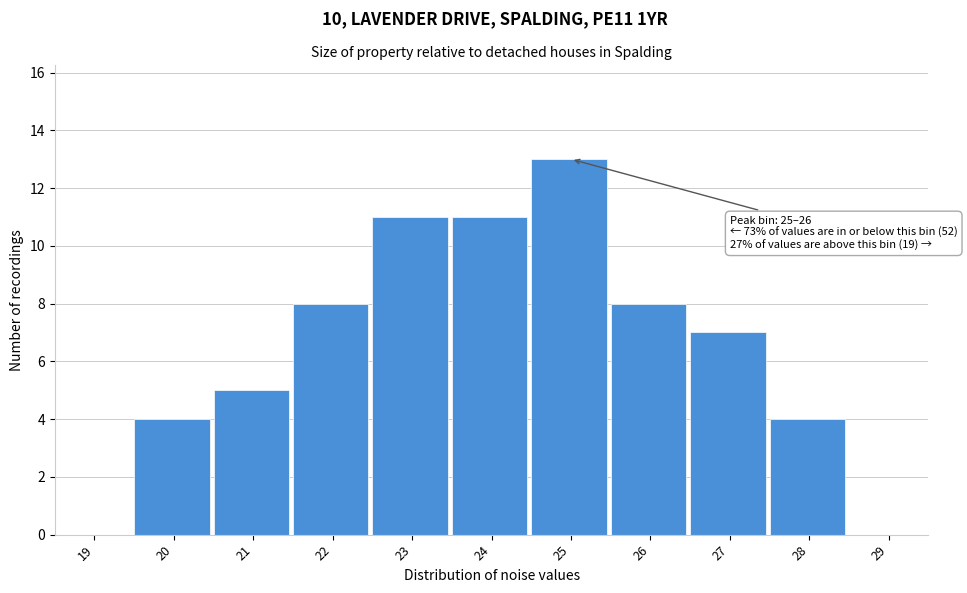

Reading right to left, list all the values displayed in this chart.

29=0	28=4	27=7	26=8	25=13	24=11	23=11	22=8	21=5	20=4	19=0